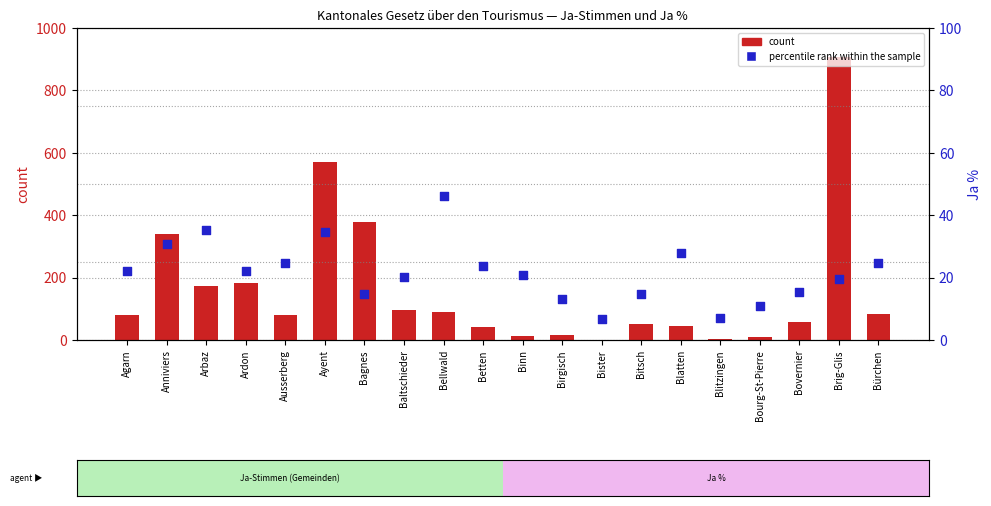

Which series reaches the maximum Y coordinate?

count